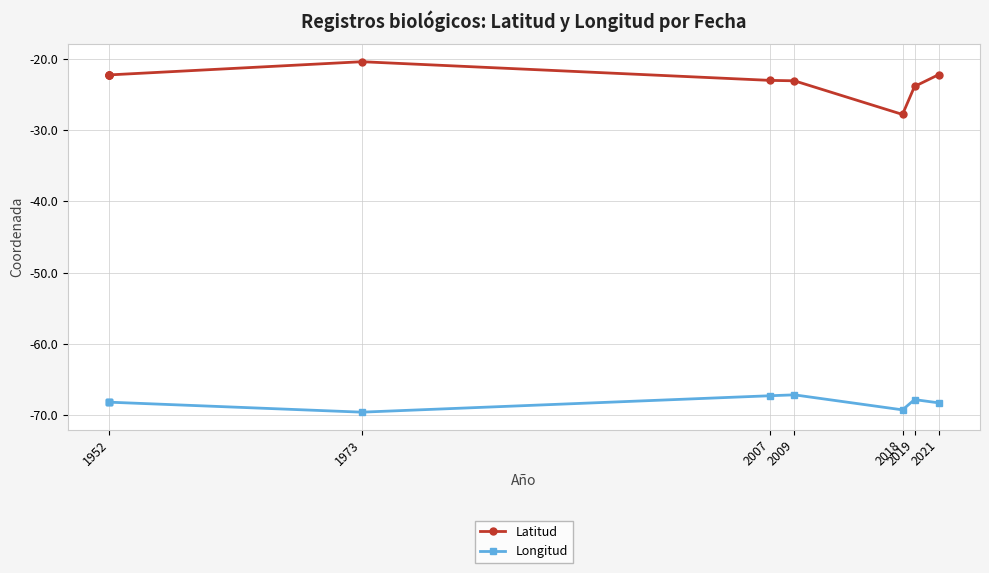

True or false: Latitud has more than 0 points higher than both neighbors.

True